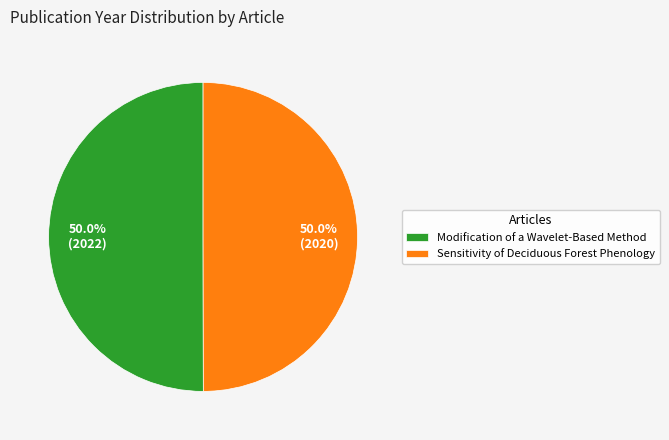

Do Sensitivity of Deciduous Forest Phenology and Modification of a Wavelet-Based Method together represent more than half of the pie?

Yes